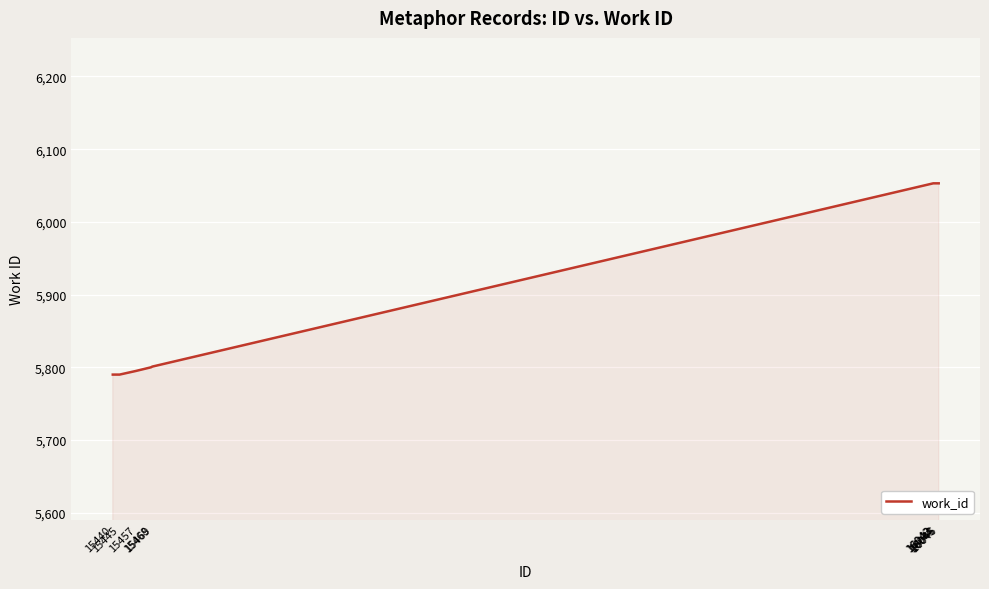

What is the greatest value displayed?

6053